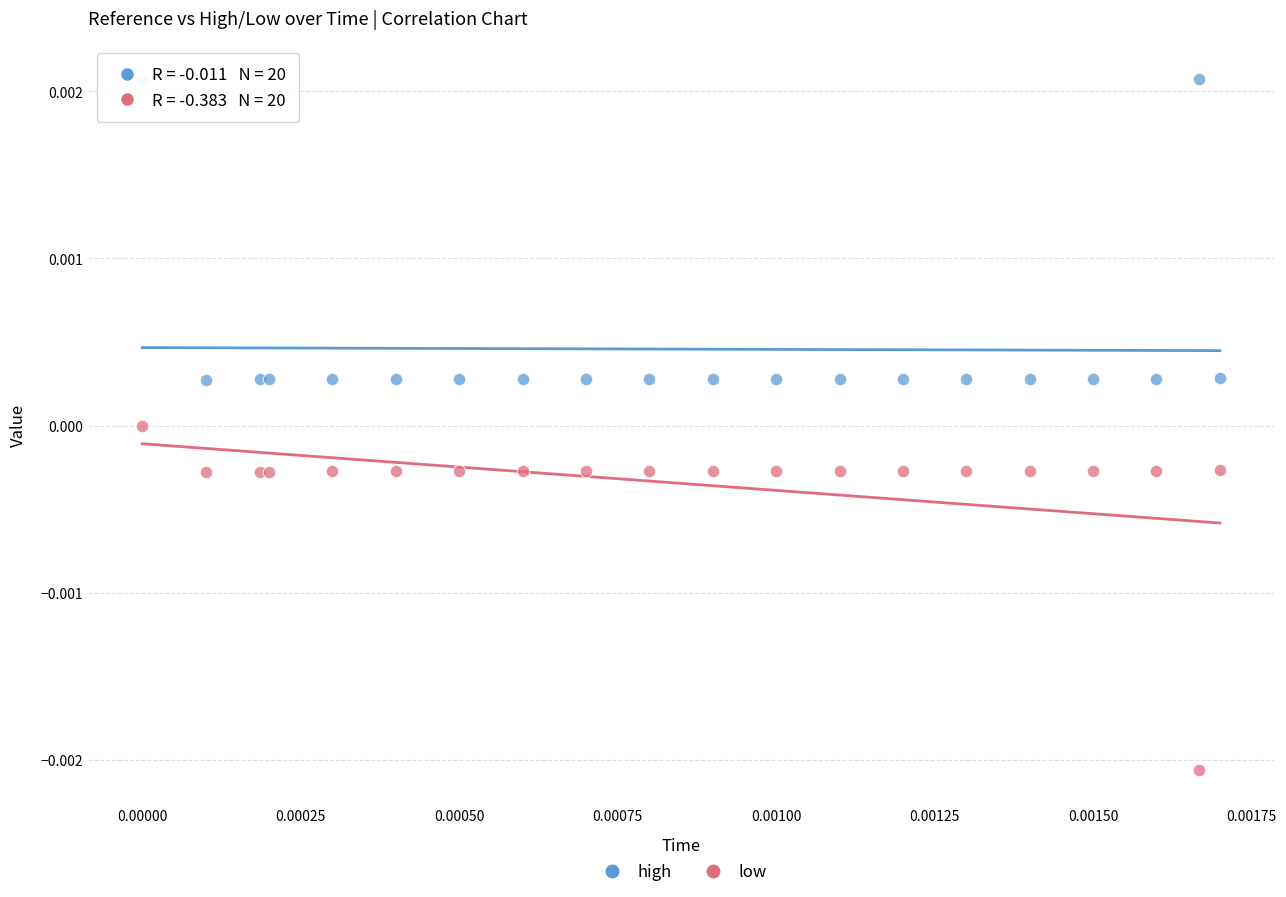

What are all the series names shown in the legend?

high, low